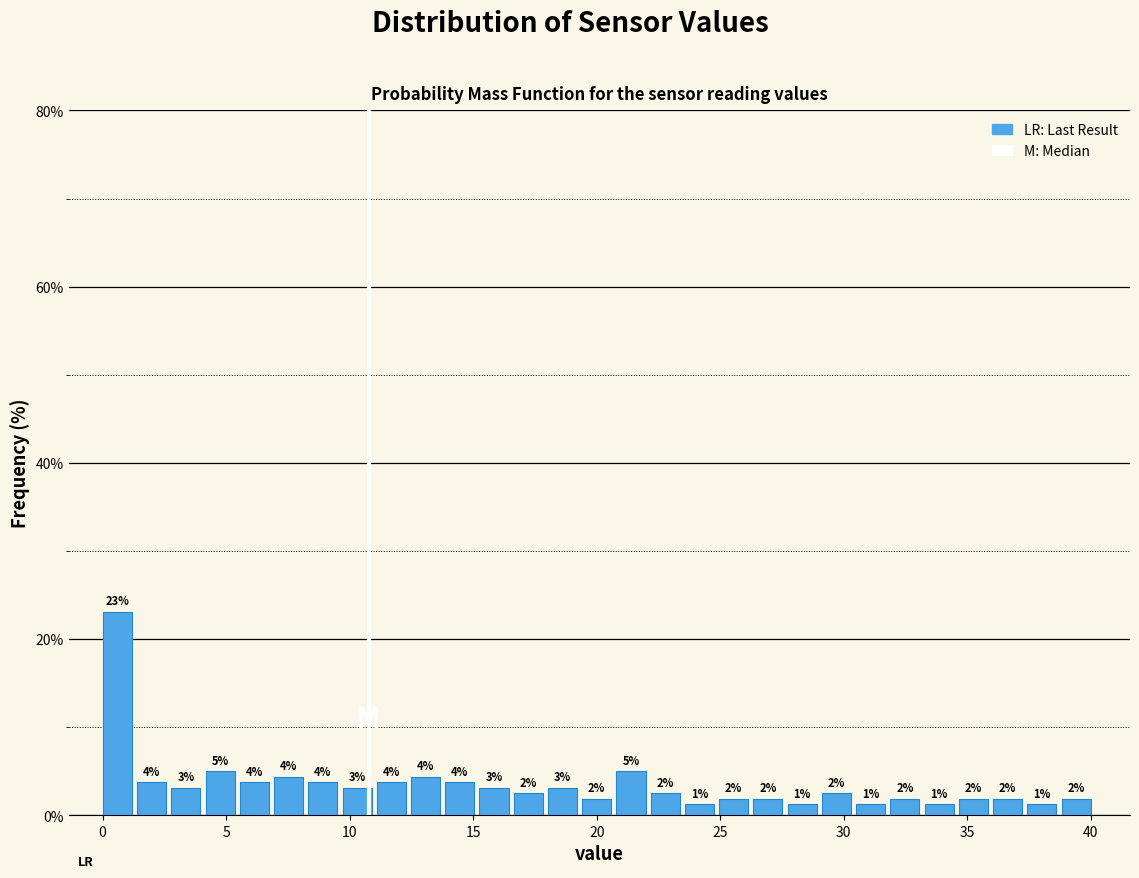

Around what value on the x-axis is the tallest bar? Give the approximate position of its centre, as read against the axis.

0.5